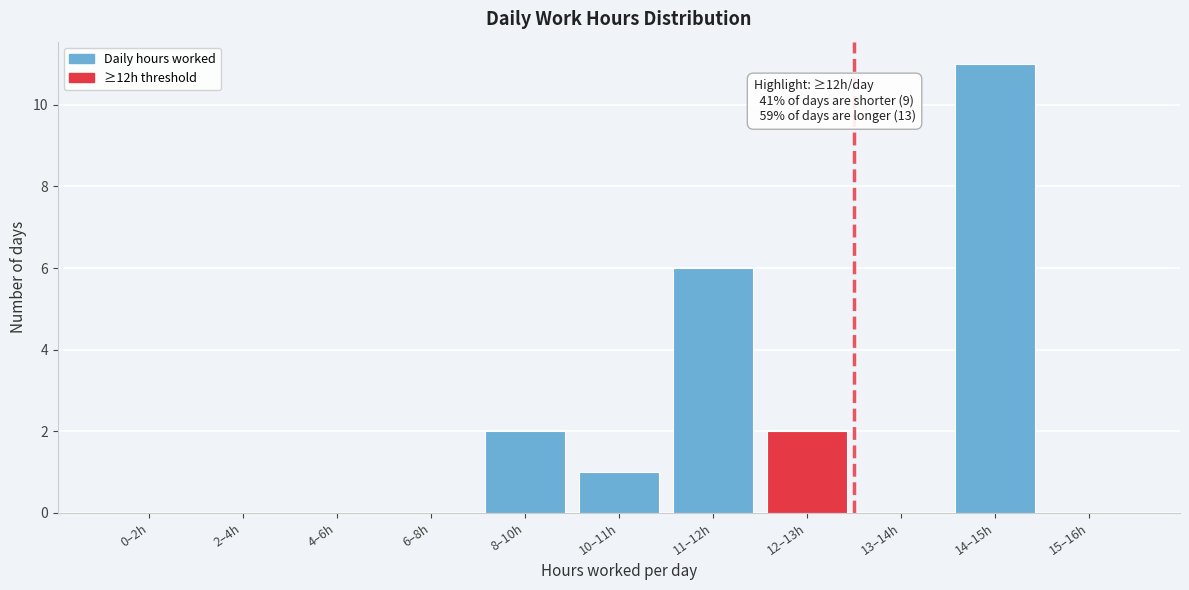

Reading right to left, list all the values displayed in this chart.

15–16h=0	14–15h=11	13–14h=0	12–13h=2	11–12h=6	10–11h=1	8–10h=2	6–8h=0	4–6h=0	2–4h=0	0–2h=0